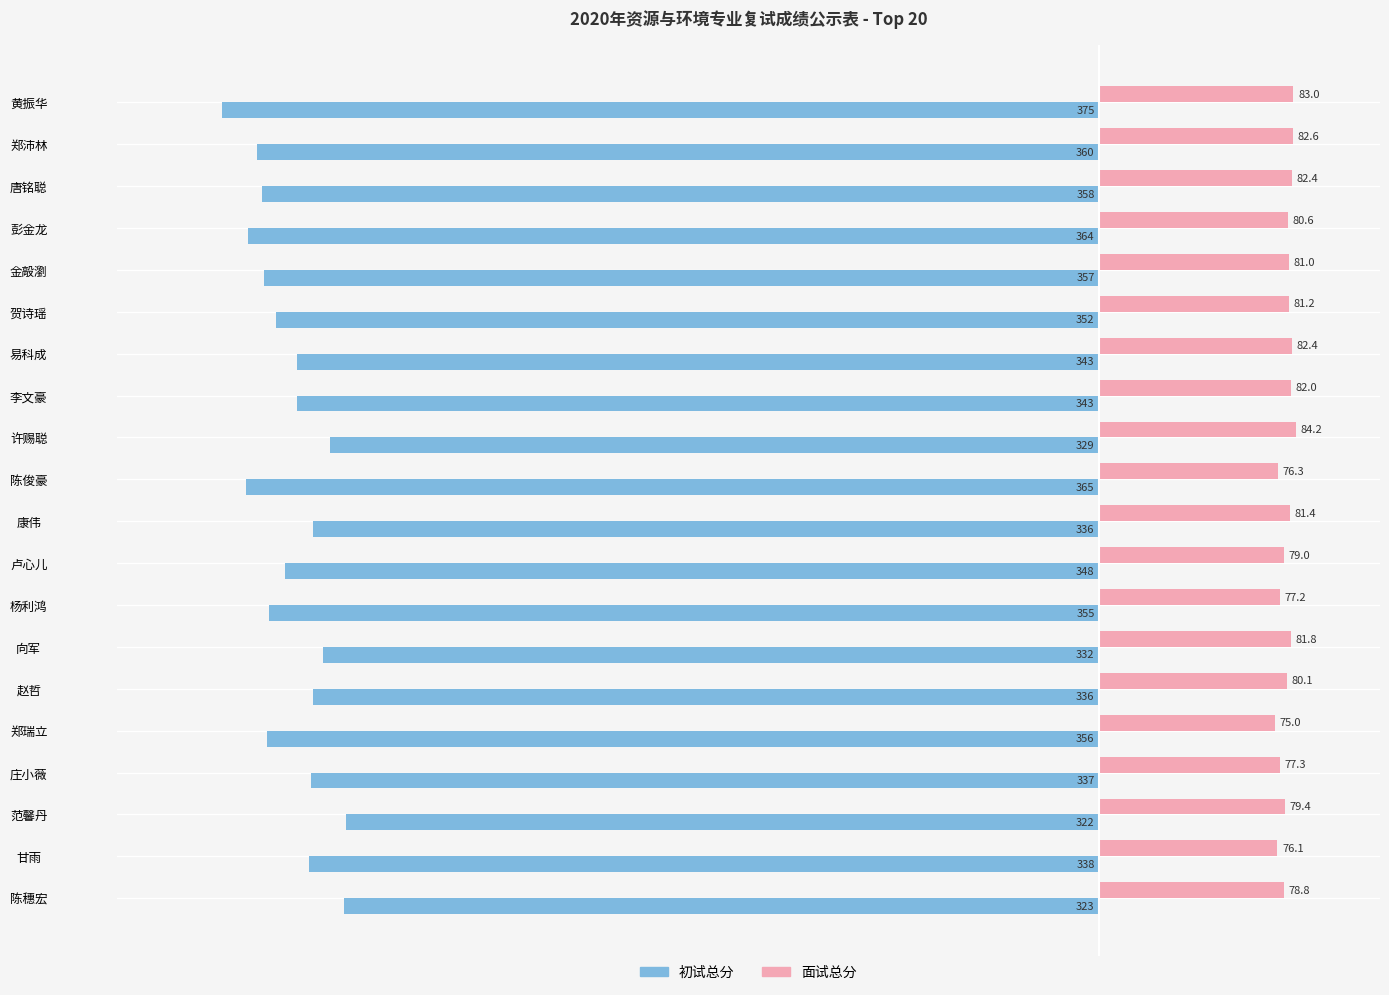

What are all the series names shown in the legend?

初试总分, 面试总分